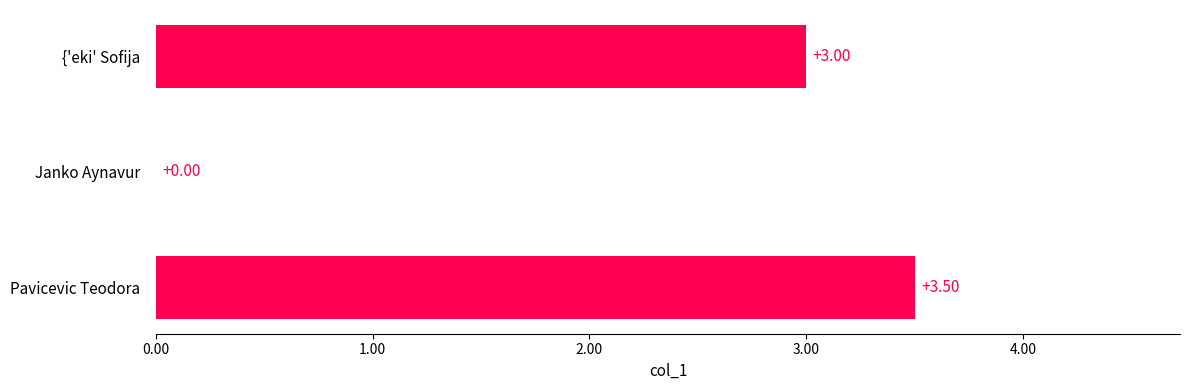

What is the sum of all values?

6.5